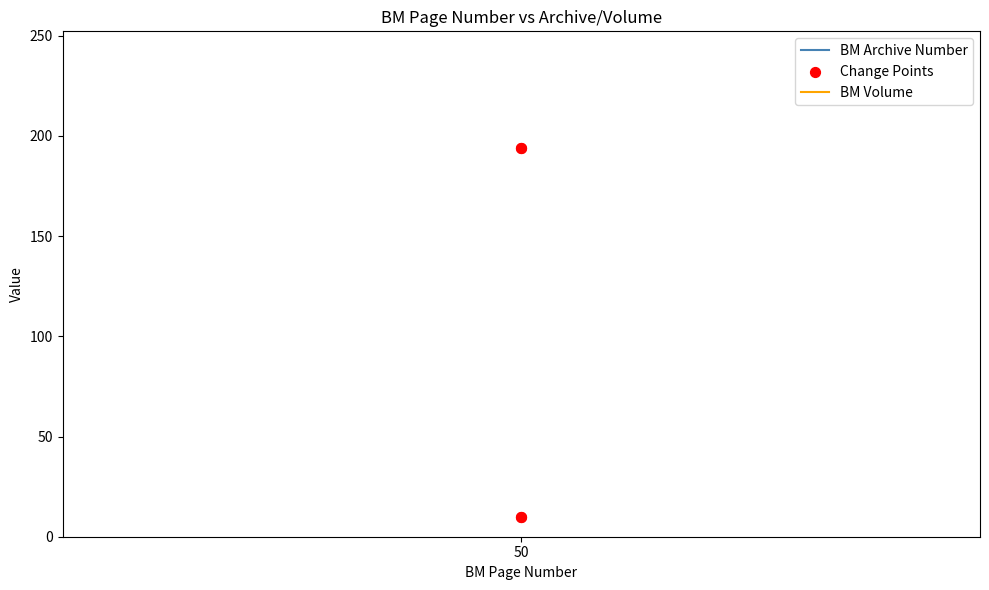

Is the value of BM Archive Number at 50 greater than the value of BM Volume at 50?

Yes